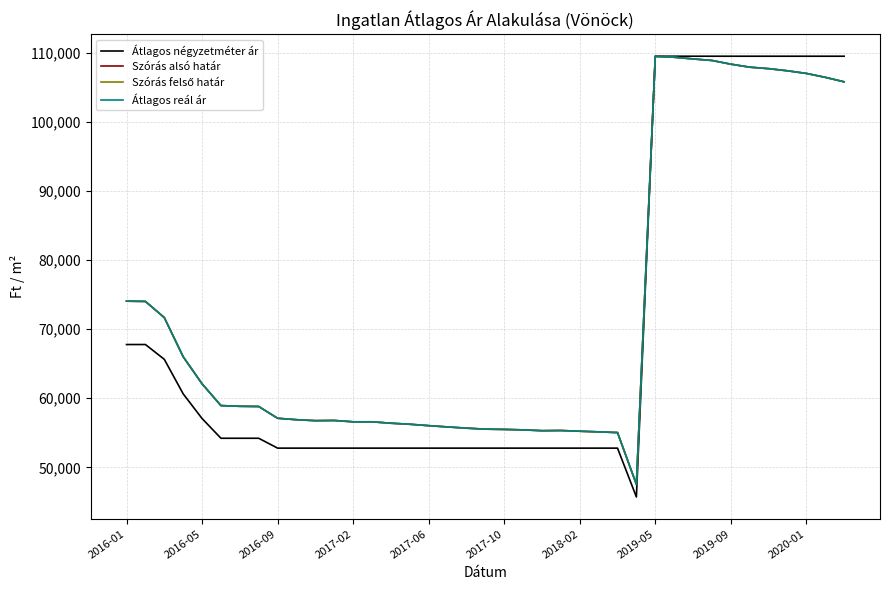

Does the chart have visible grid lines?

Yes